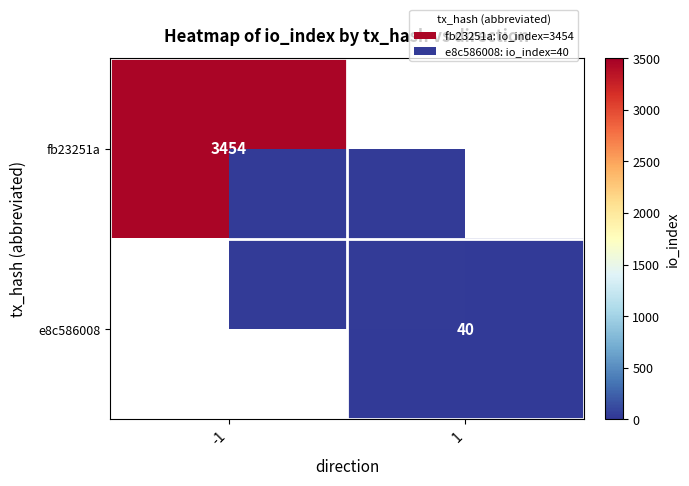

The e8c586008 series shows 40 at 1. True or false?

True